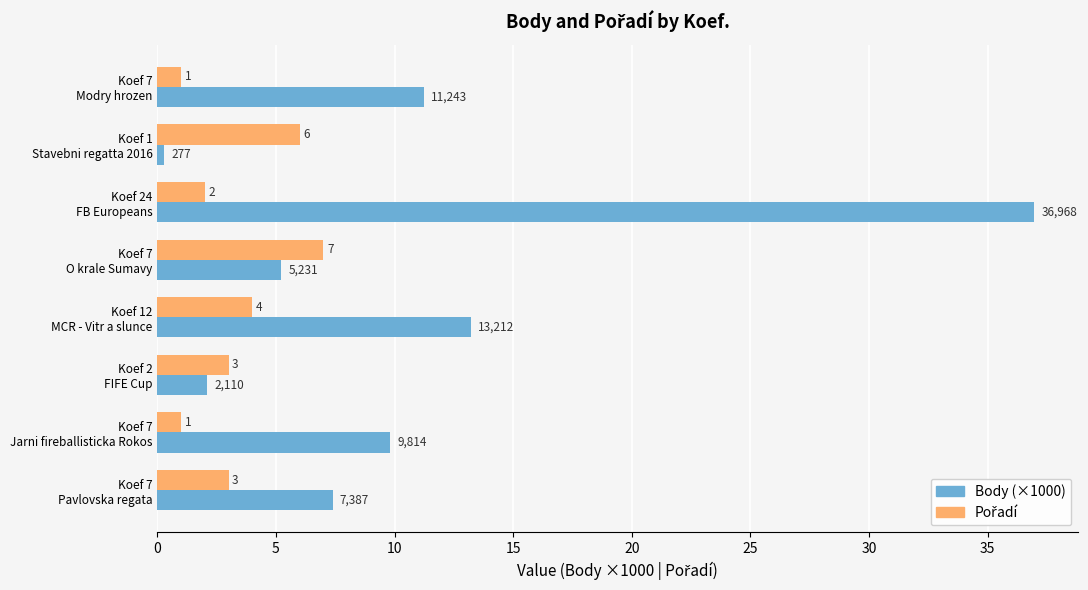

Which series has the widest spread of values?

Body (×1000)